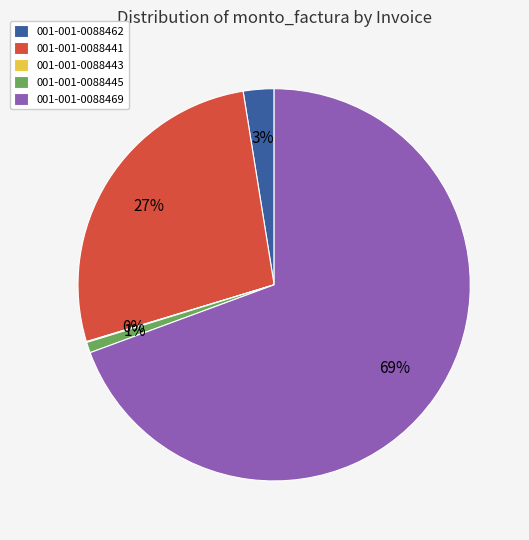

Does 001-001-0088469 account for over 50% of the chart?

Yes